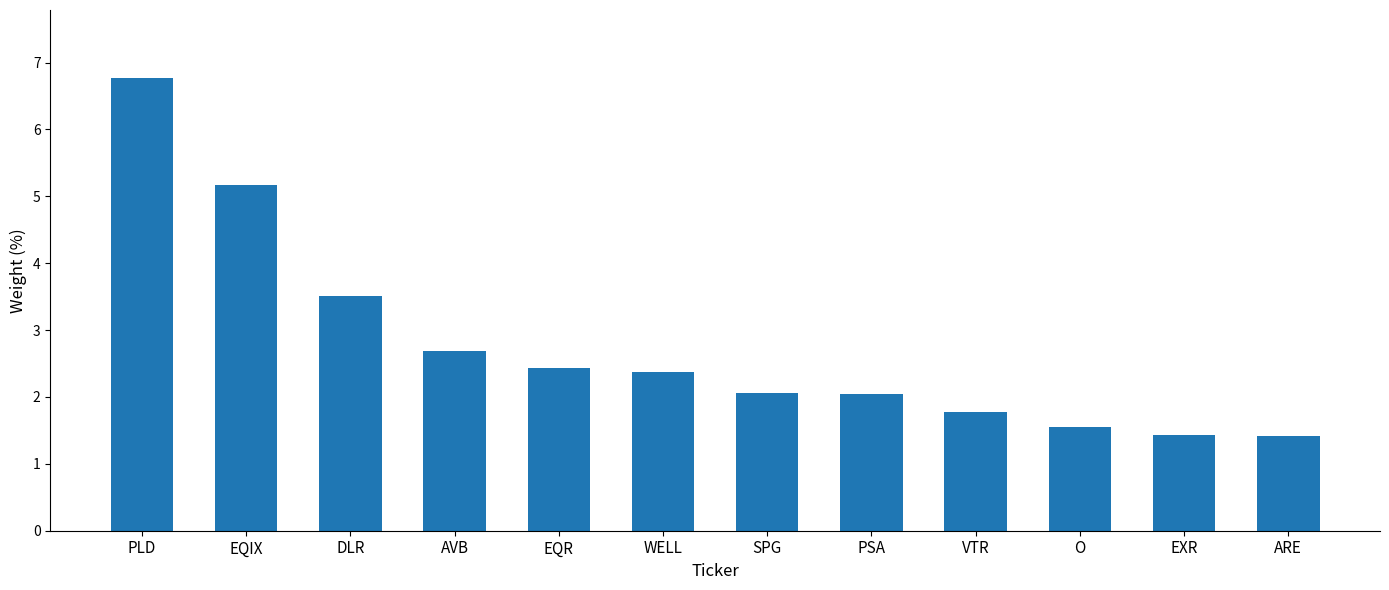

What is the sum of the values at WELL and ARE?

3.8